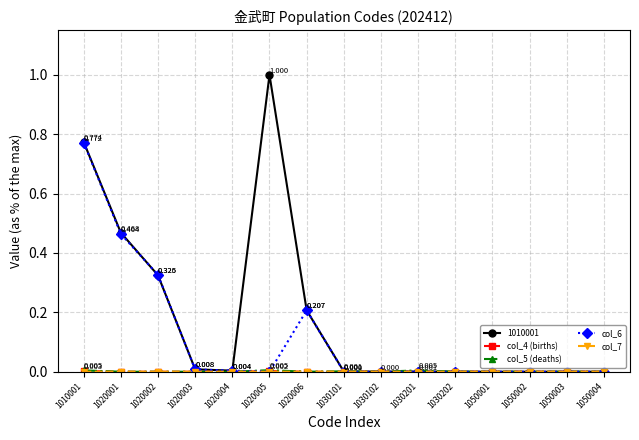

Is the value of col_6 at 1020001 greater than the value of 1010001 at 1050002?

Yes